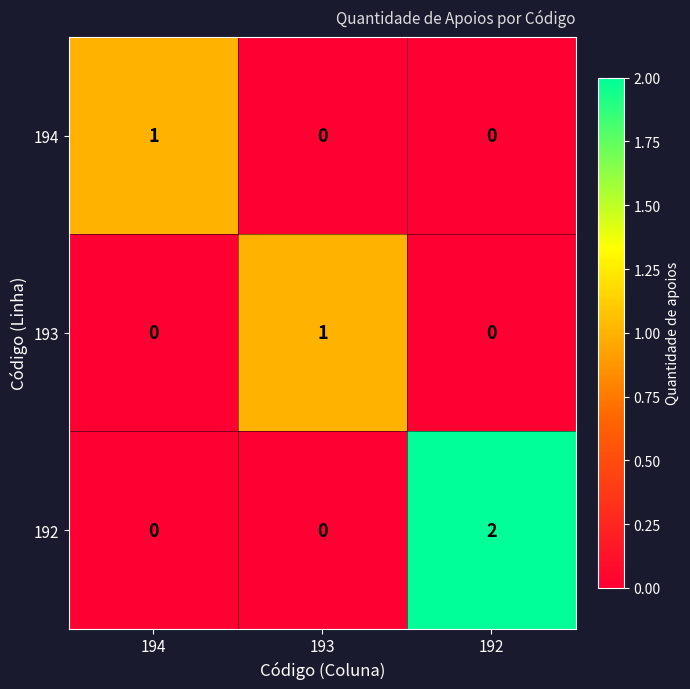

Which category has the highest value across all series?

192